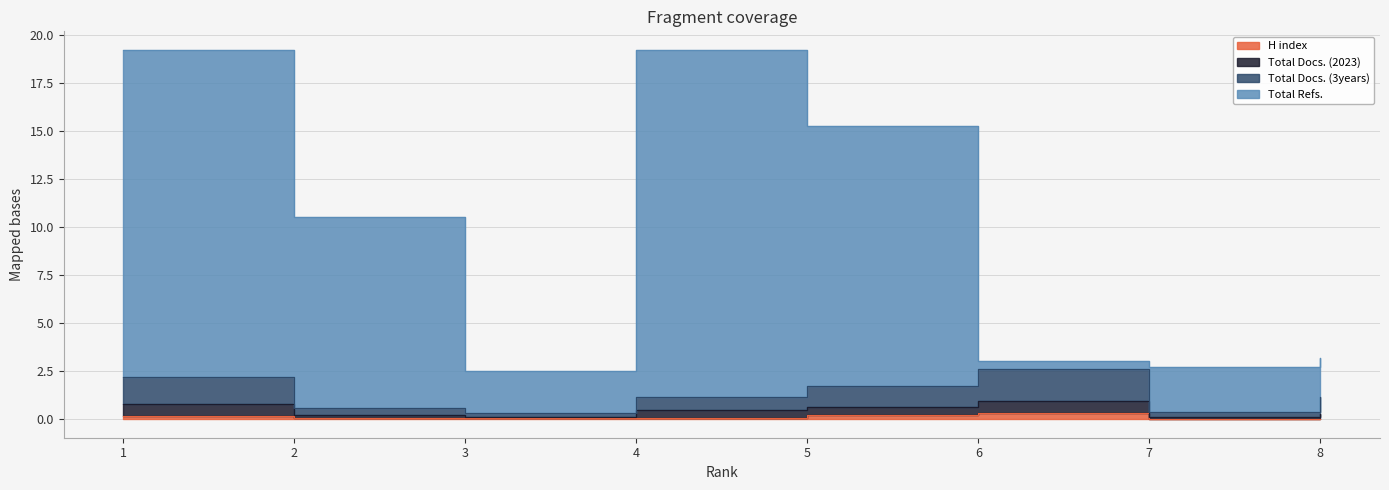

At which label does H index reach its minimum?

8